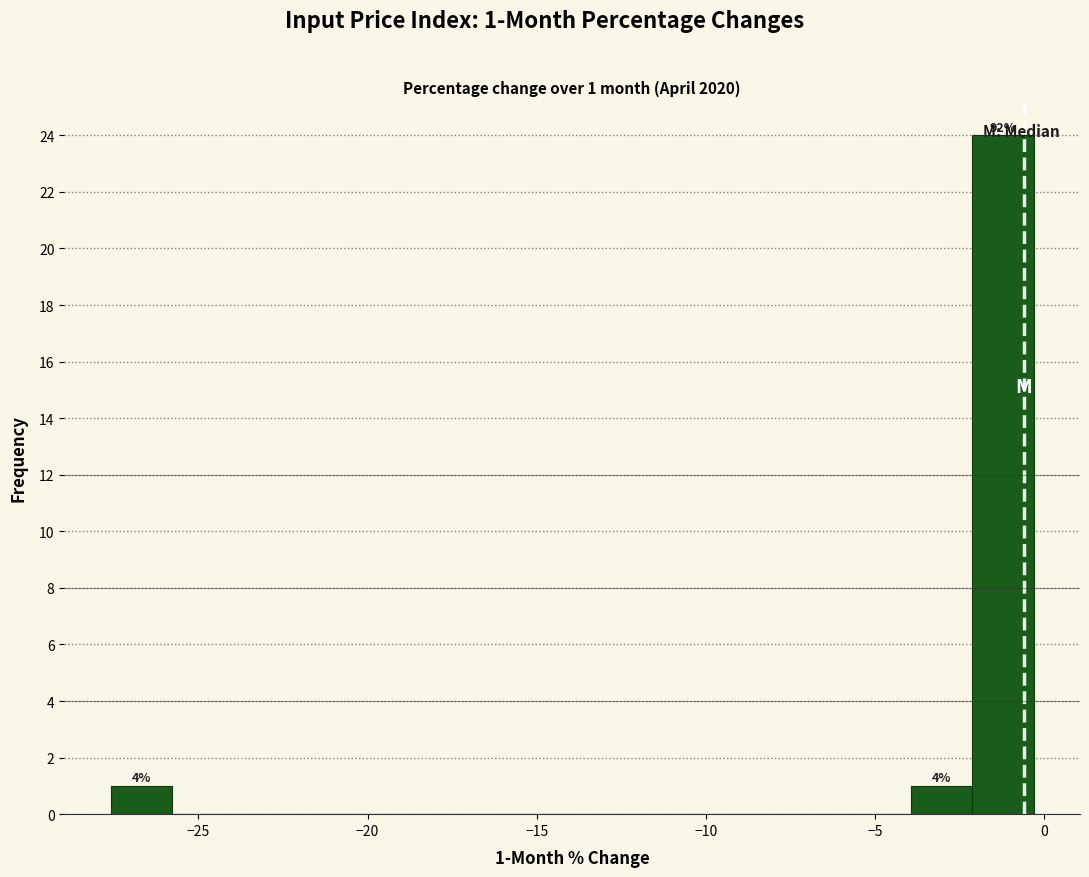

Read against the x-axis, roughly where is the centre of the tallest bar?

-1.0